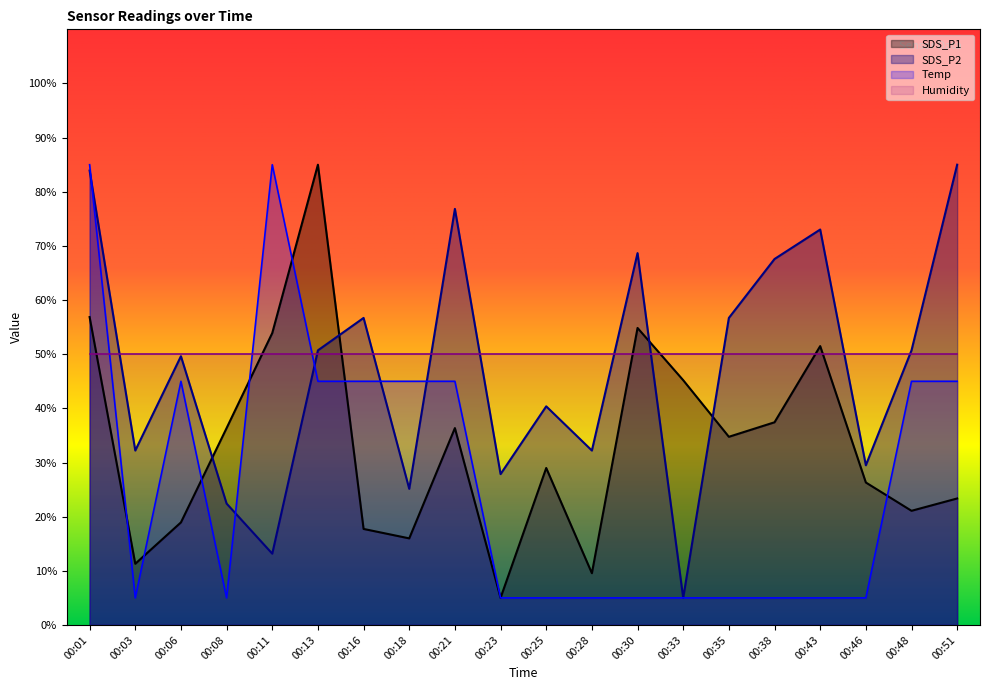

At which label does SDS_P1 reach its minimum?

00:23